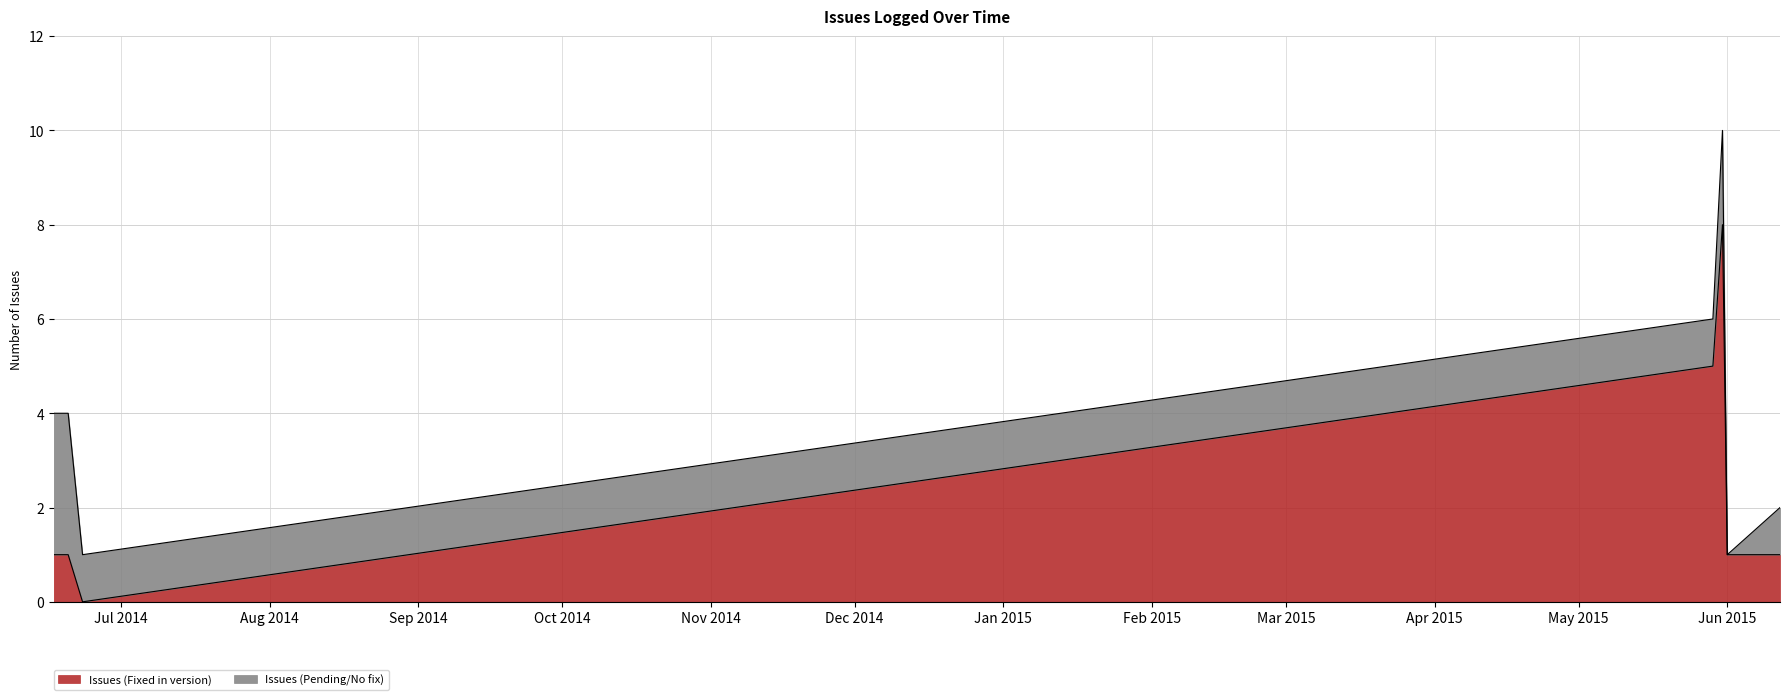

Read the value at 2015-06-12.

2